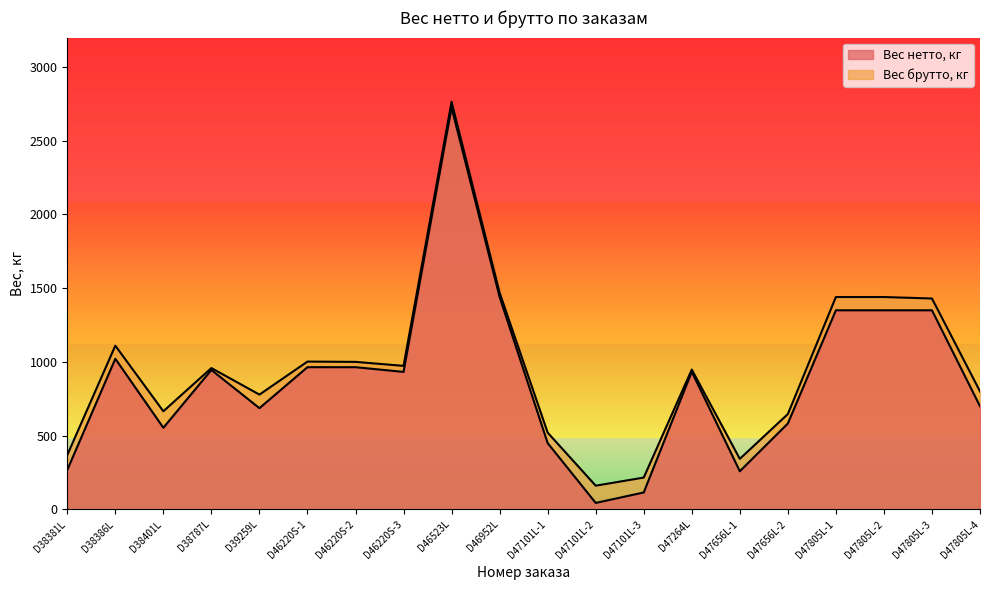

What is the smallest value displayed?

43